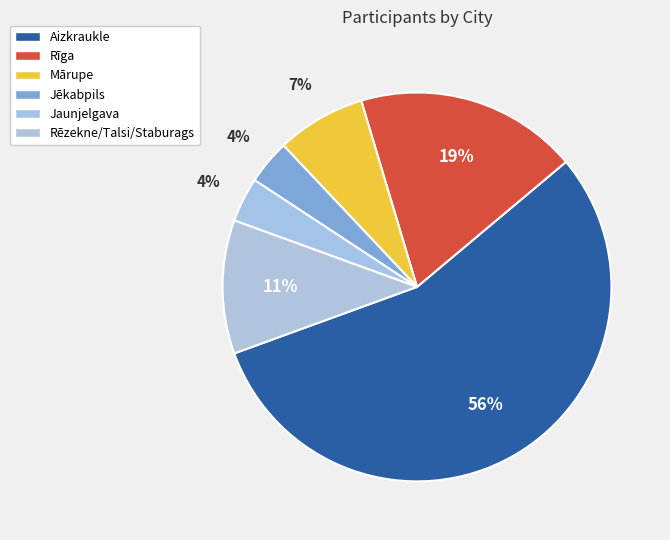

How many segments does this pie chart have?

6